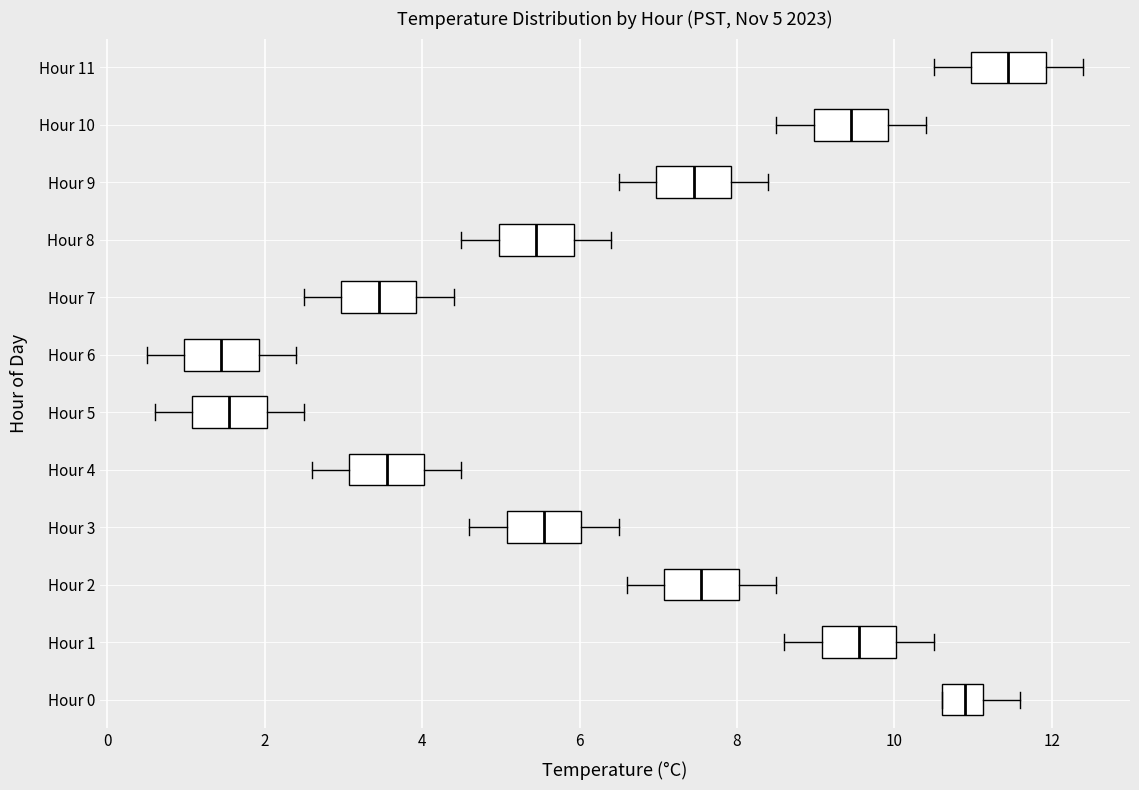

Which box has the furthest to the right median line?

Hour 11